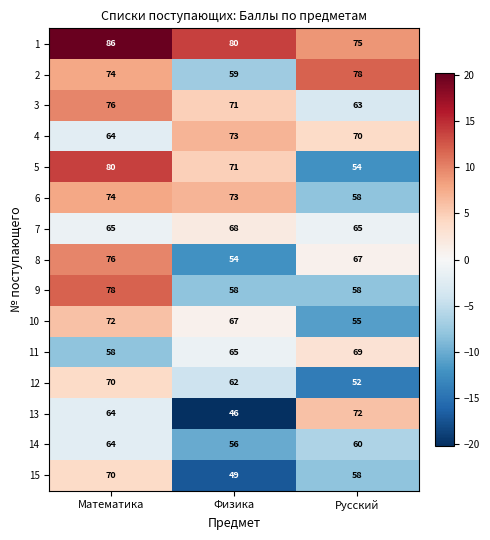

Which series changed the most between Физика and Русский?

13